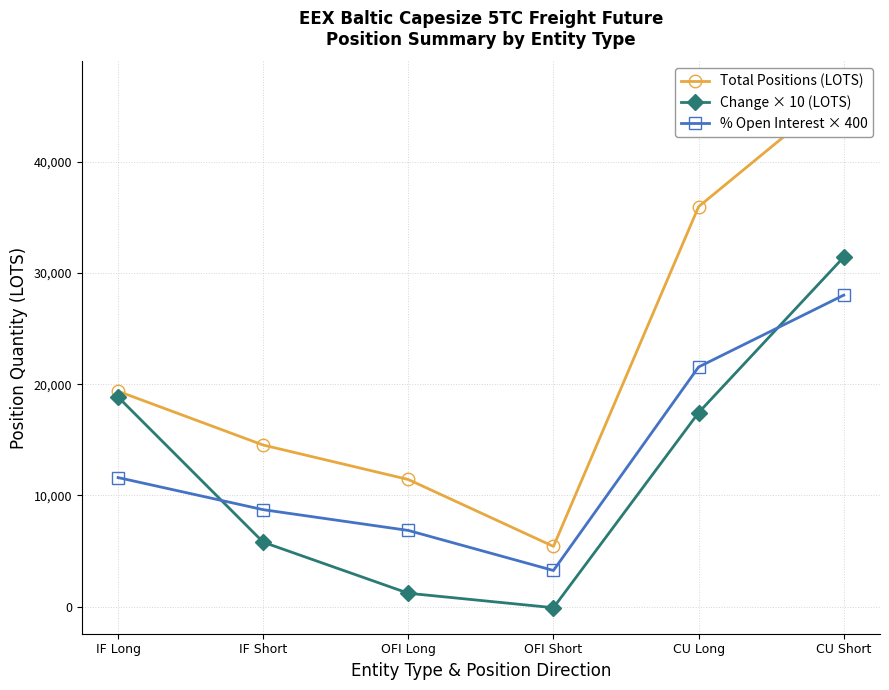

At which label does Total Positions (LOTS) reach its minimum?

OFI Short